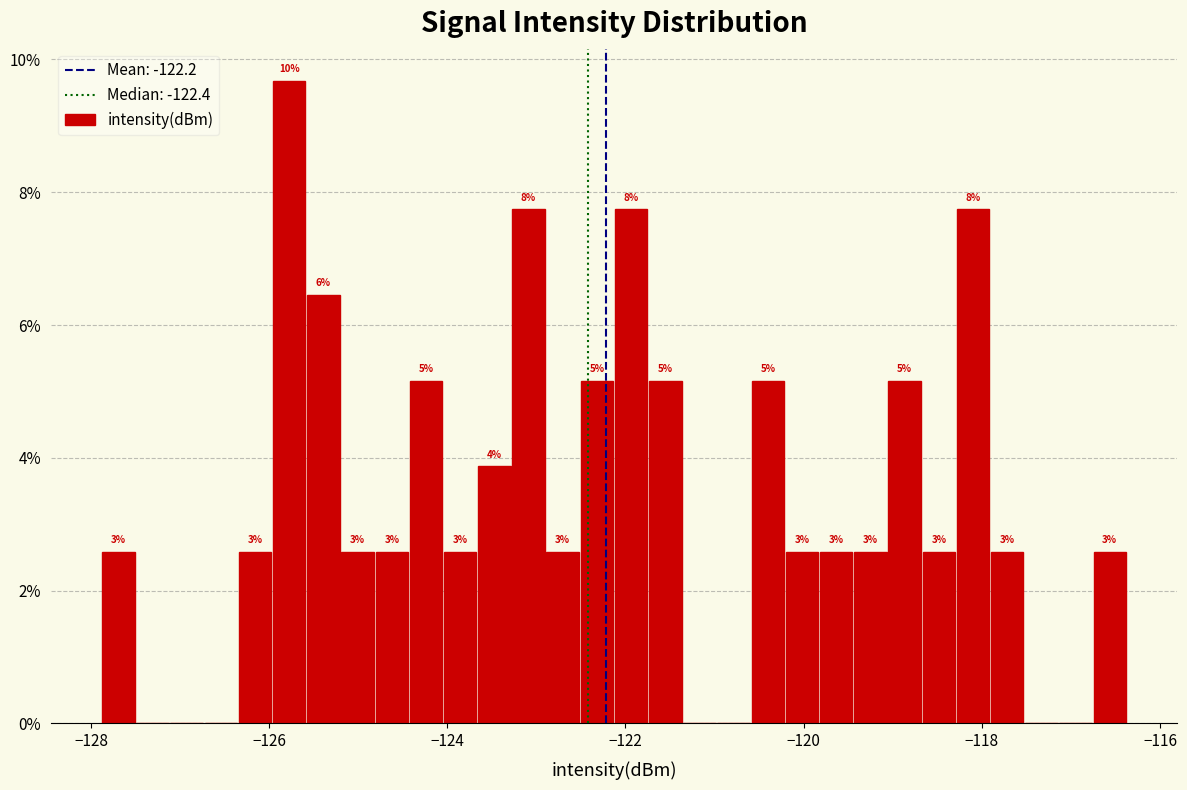

Read against the x-axis, roughly where is the centre of the tallest bar?

-125.8